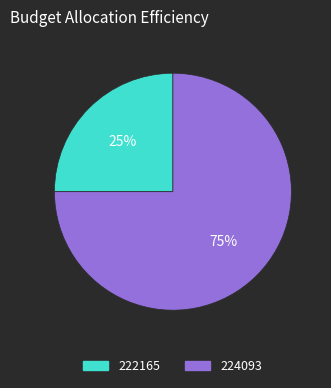

Between 222165 and 224093, which is larger?

224093